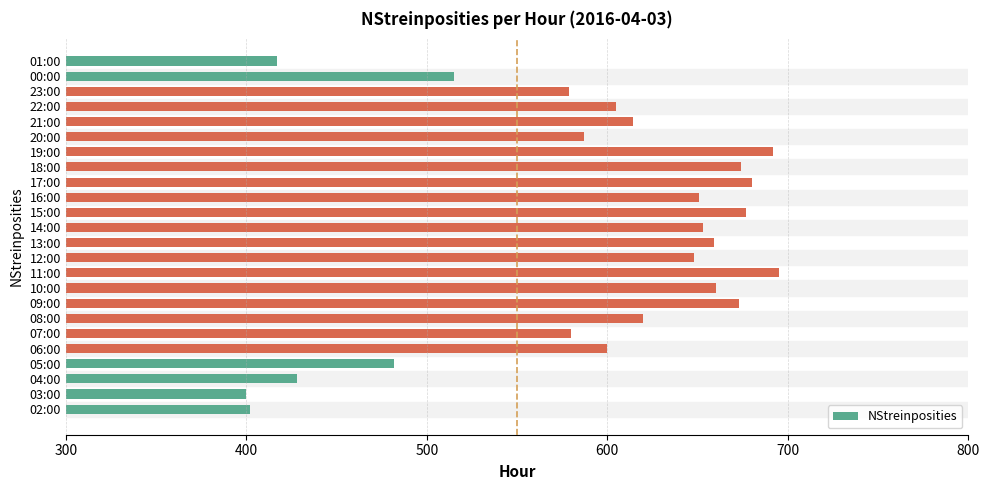

What is the minimum value shown in the chart?

400